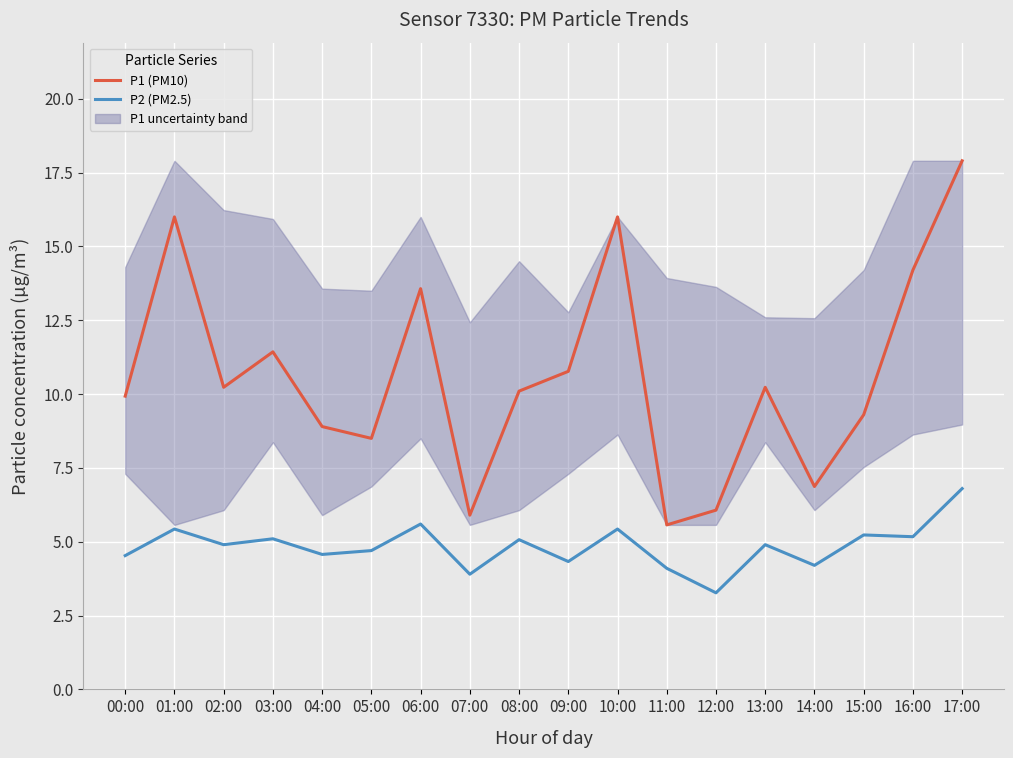

Between 02:00 and 06:00, which series saw the biggest shift?

P1 (PM10)